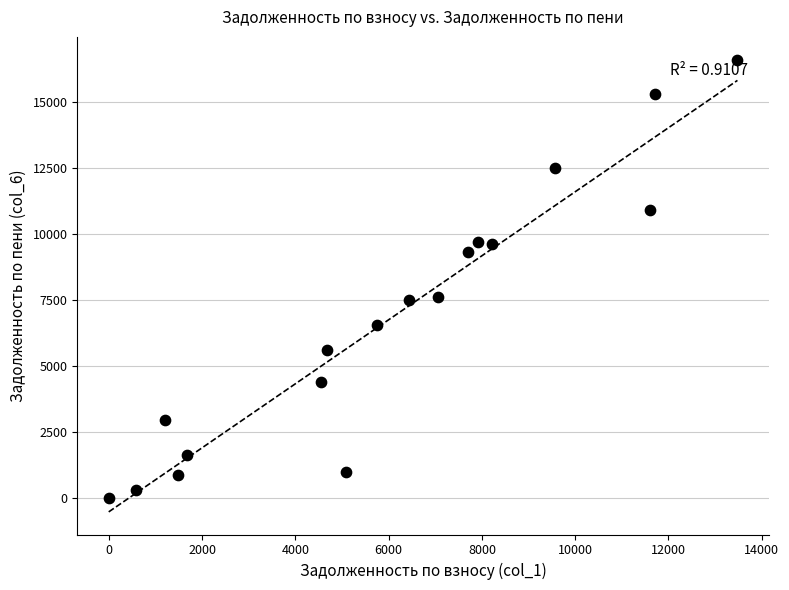

What is the range of Y values (max minus min)?

16622.7